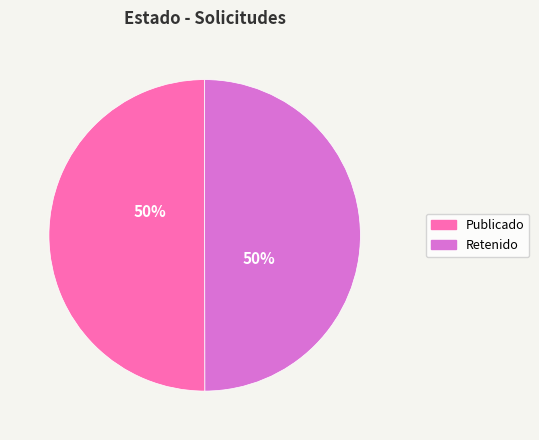

To the nearest percent, what is the average slice percentage?

50%